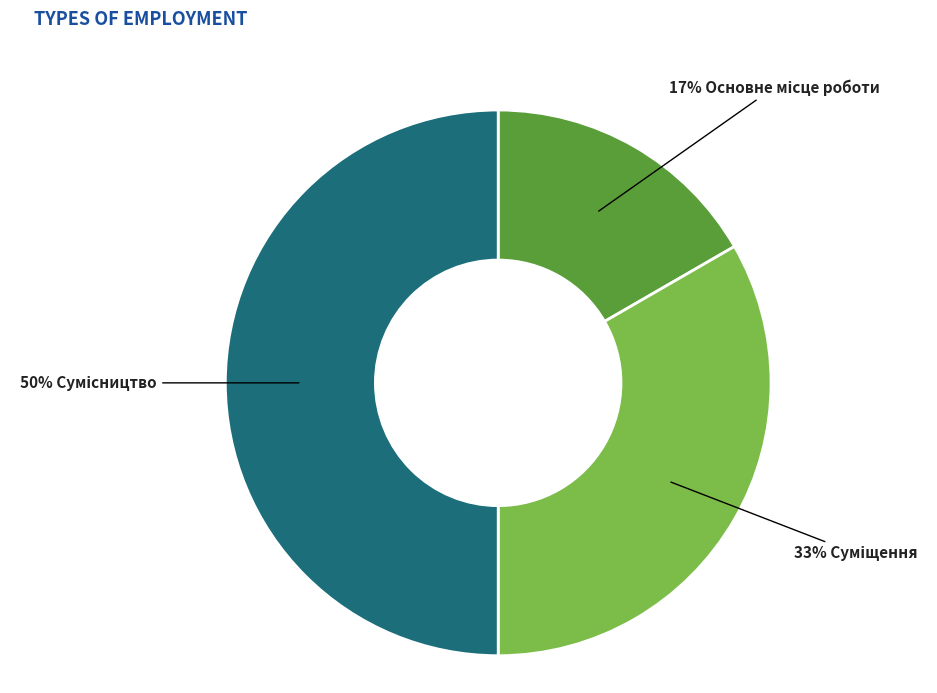

To the nearest percent, what is the difference between the largest and smallest slice percentages?

33%